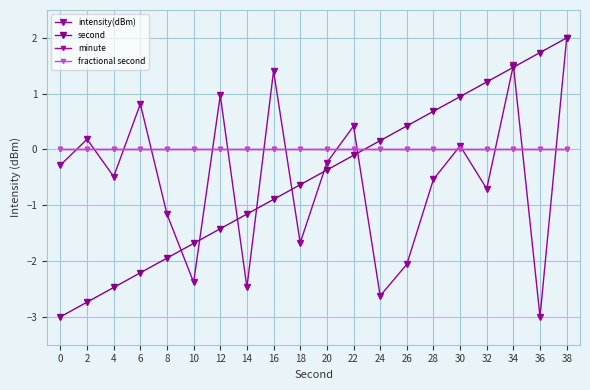

Reading right to left, list all the values displayed in this chart.

intensity(dBm): 2.0	-3.0	1.5	-0.7	0.1	-0.5	-2.1	-2.6	0.4	-0.2	-1.7	1.4	-2.5	1.0	-2.4	-1.2	0.8	-0.5	0.2	-0.3
second: 2.0	1.7	1.5	1.2	0.9	0.7	0.4	0.2	-0.1	-0.4	-0.6	-0.9	-1.2	-1.4	-1.7	-1.9	-2.2	-2.5	-2.7	-3.0
minute: 0.0	0.0	0.0	0.0	0.0	0.0	0.0	0.0	0.0	0.0	0.0	0.0	0.0	0.0	0.0	0.0	0.0	0.0	0.0	0.0
fractional second: 0.0	0.0	0.0	0.0	0.0	0.0	0.0	0.0	0.0	0.0	0.0	0.0	0.0	0.0	0.0	0.0	0.0	0.0	0.0	0.0